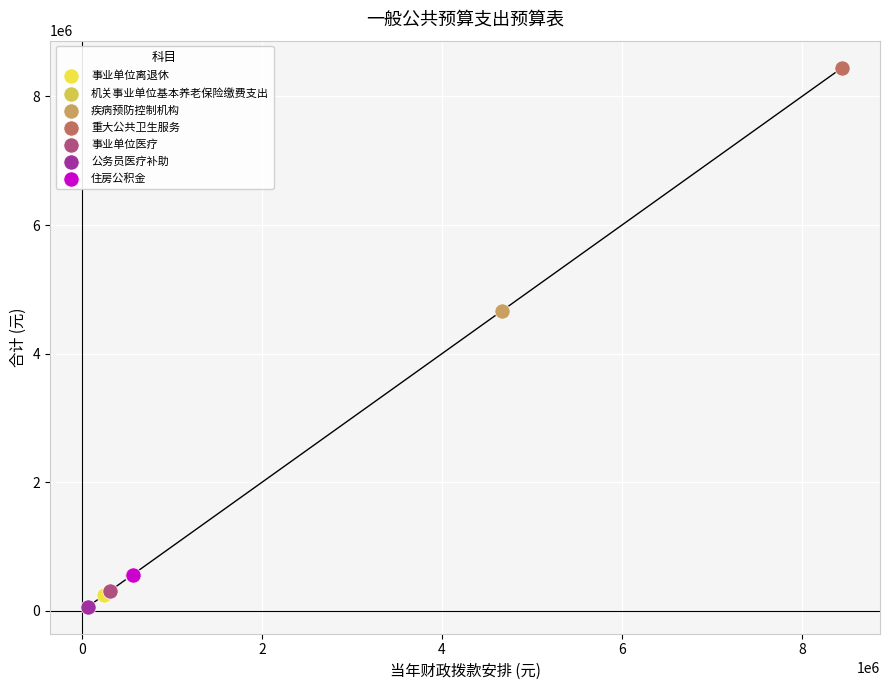

What are all the series names shown in the legend?

事业单位离退休, 机关事业单位基本养老保险缴费支出, 疾病预防控制机构, 重大公共卫生服务, 事业单位医疗, 公务员医疗补助, 住房公积金